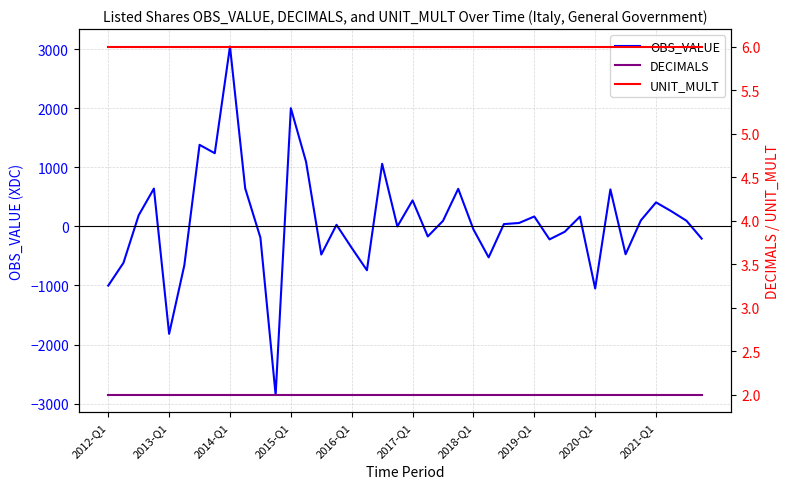

The value of OBS_VALUE at 2012-Q1 is -1002. True or false?

True